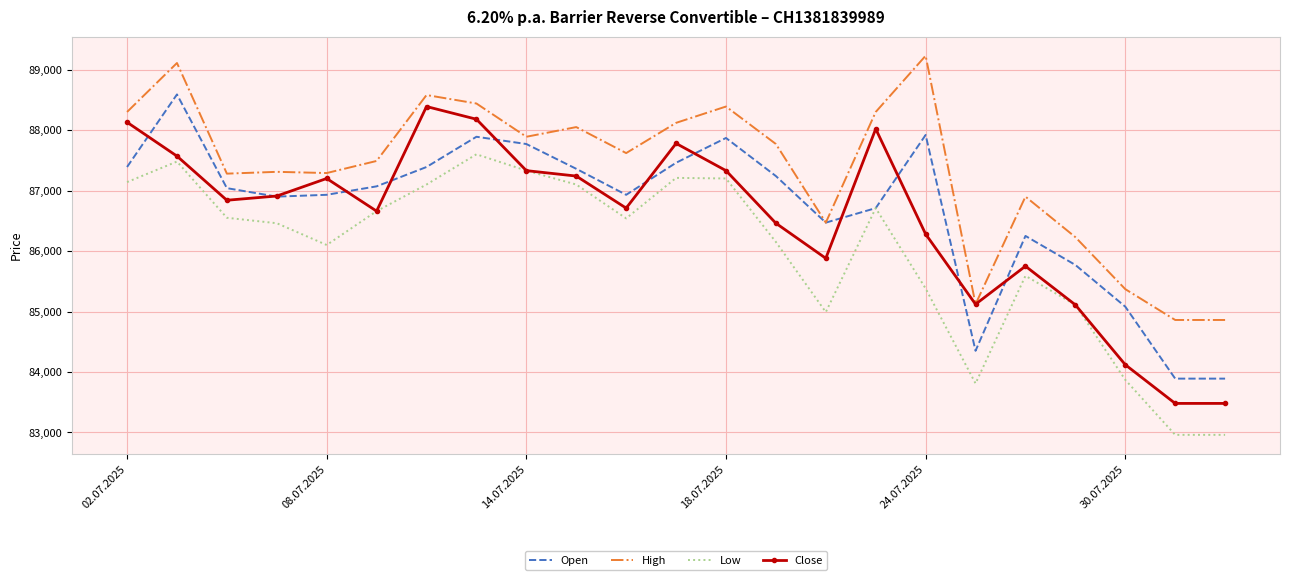

What is the minimum value shown in the chart?

82960